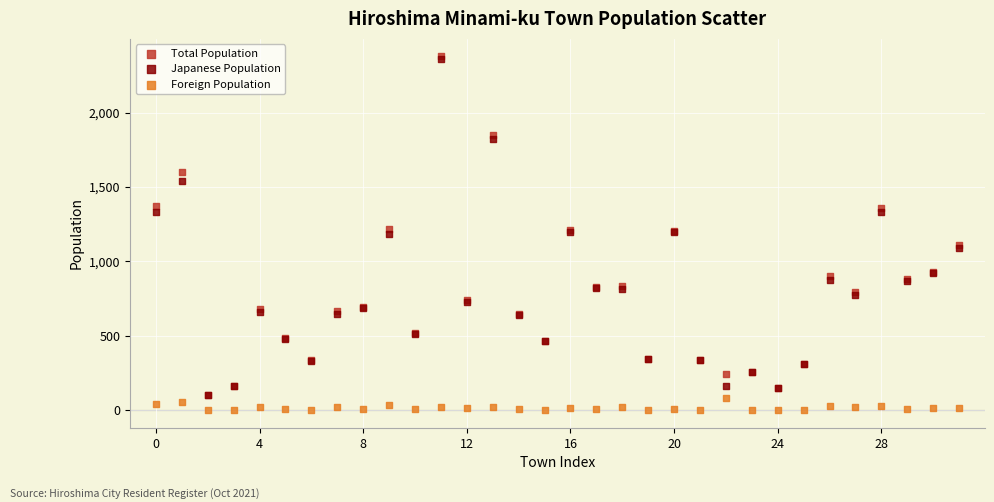

Which series reaches the minimum Y coordinate?

Foreign Population